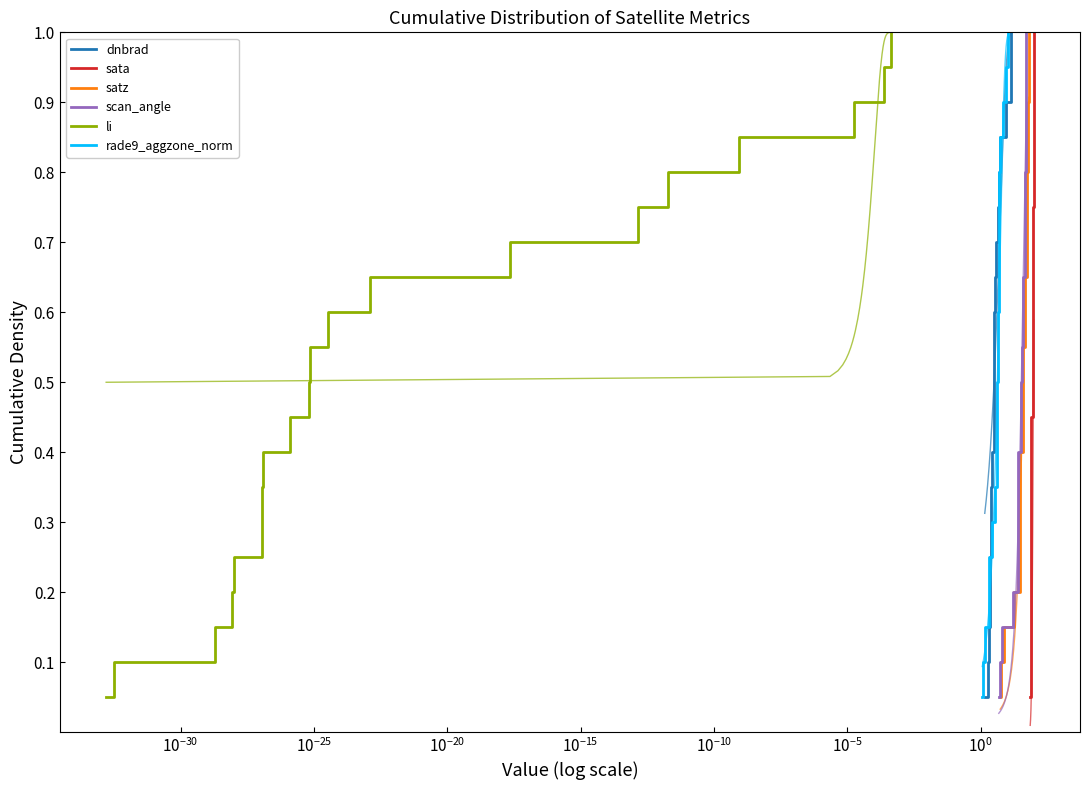

What is the greatest value displayed?

1.0